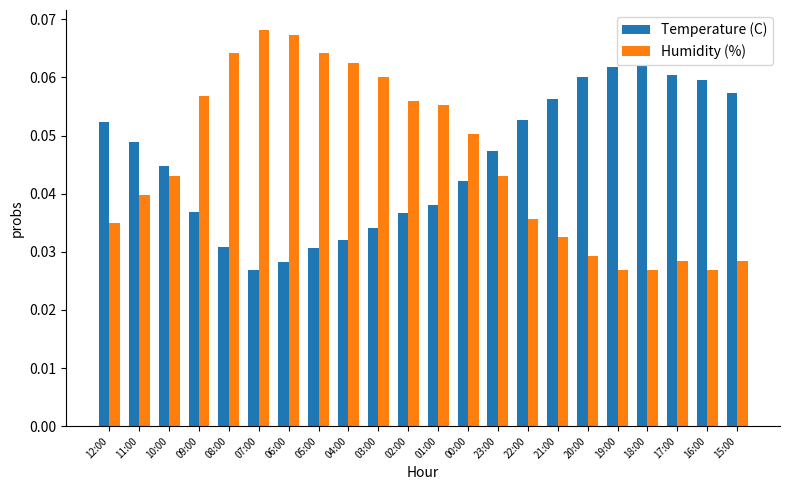

Does the chart contain any negative values?

No